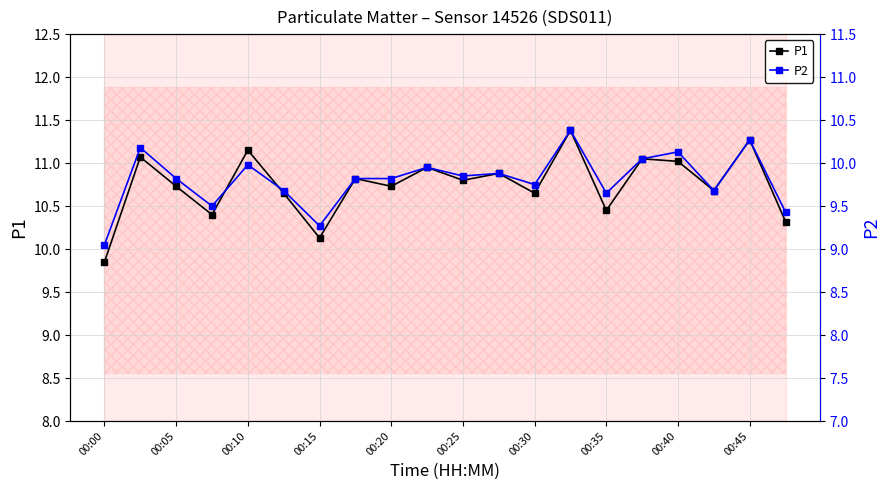

At which label does P1 reach its minimum?

00:00